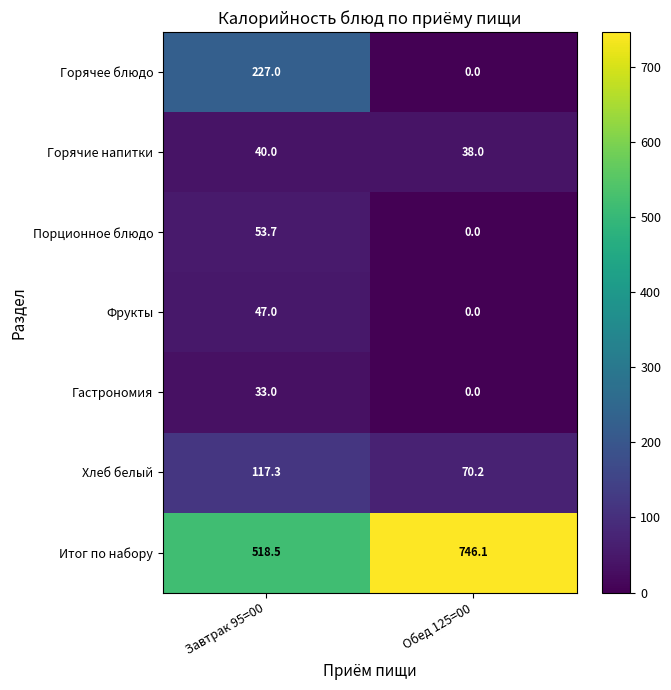

Reading left to right, what are all the values shown in this chart?

Горячее блюдо: Завтрак 95=00=227.0	Обед 125=00=0.0
Горячие напитки: Завтрак 95=00=40.0	Обед 125=00=38.0
Порционное блюдо: Завтрак 95=00=53.7	Обед 125=00=0.0
Фрукты: Завтрак 95=00=47.0	Обед 125=00=0.0
Гастрономия: Завтрак 95=00=33.0	Обед 125=00=0.0
Хлеб белый: Завтрак 95=00=117.3	Обед 125=00=70.2
Итог по набору: Завтрак 95=00=518.5	Обед 125=00=746.1